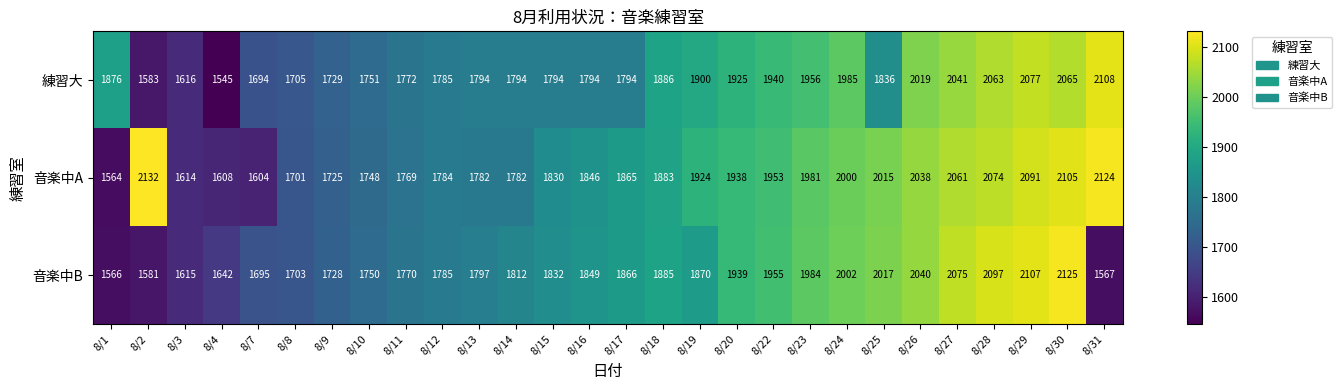

Which series has the largest range (max minus min)?

音楽中A